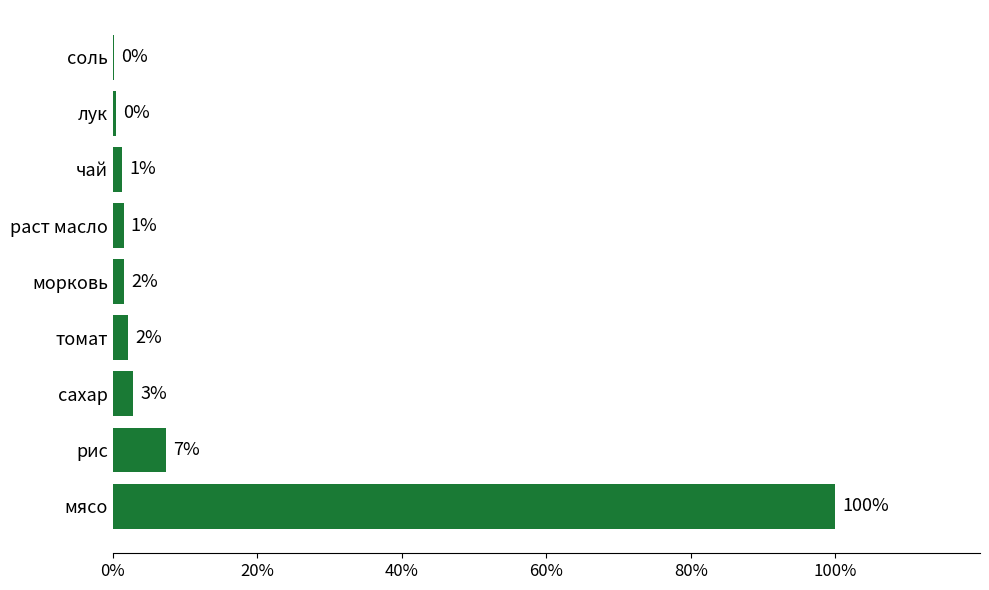

How many series are shown in this chart?

1